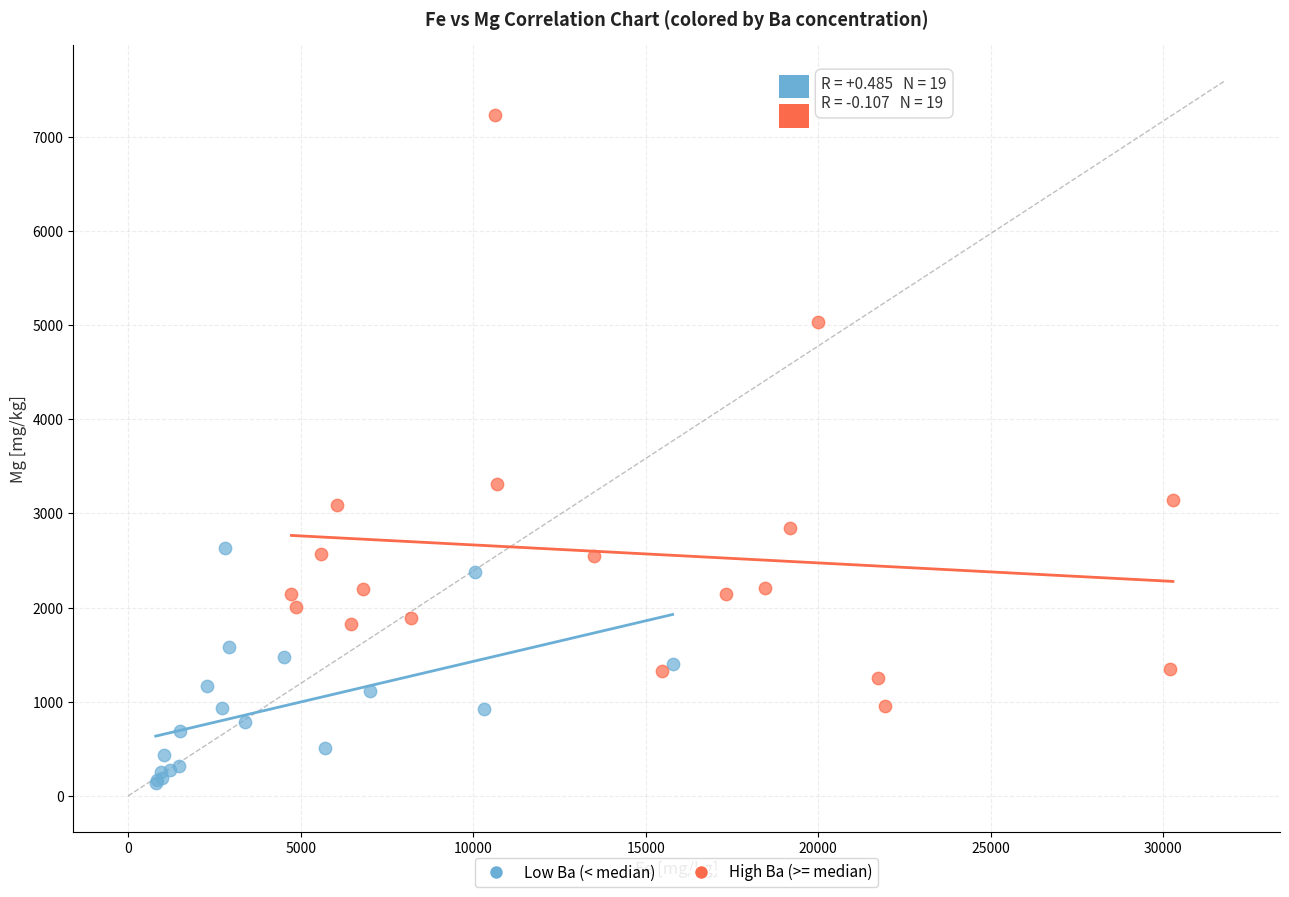

Which series has the largest Y range (max minus min)?

High Ba (>= median)